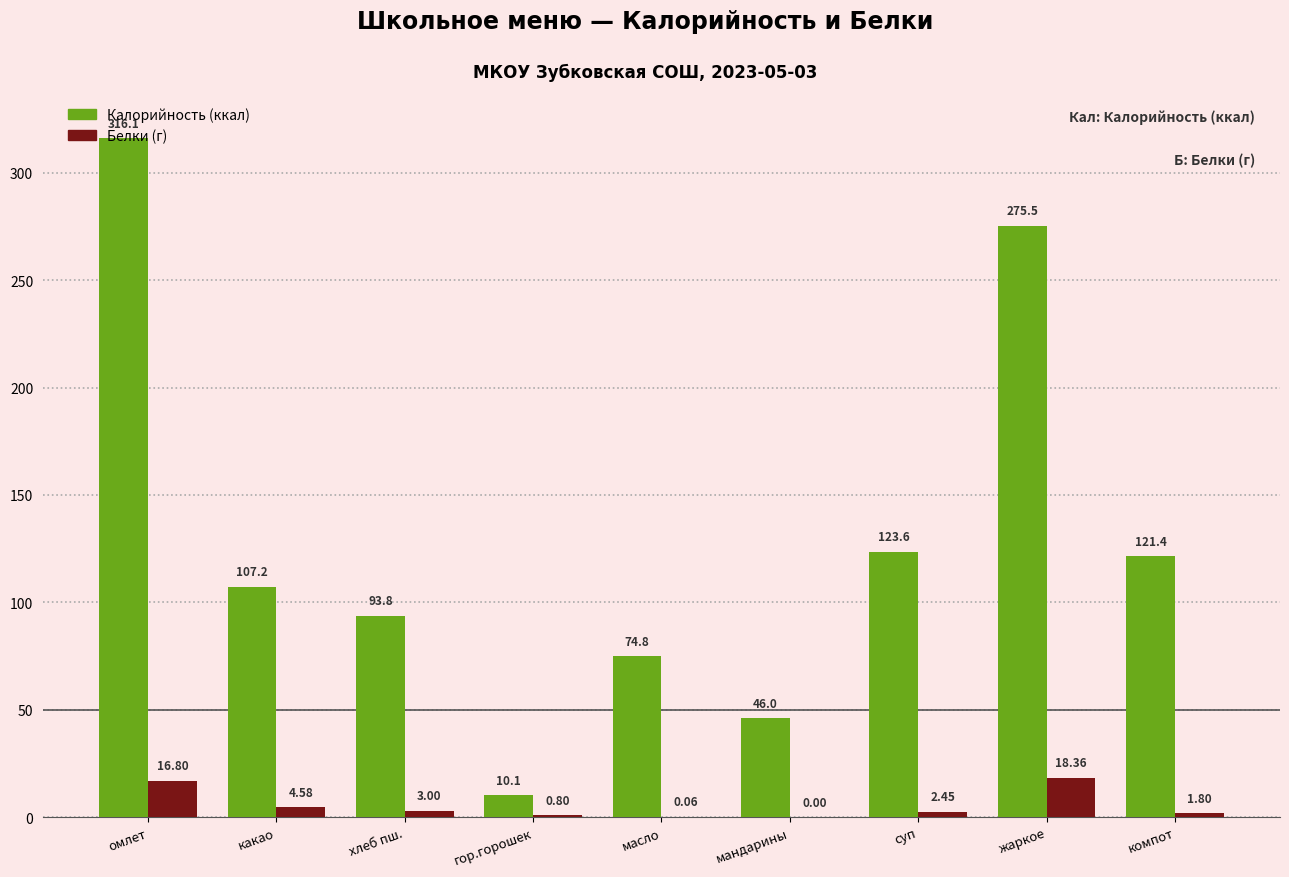

What is the total value across all series at жаркое?

293.9